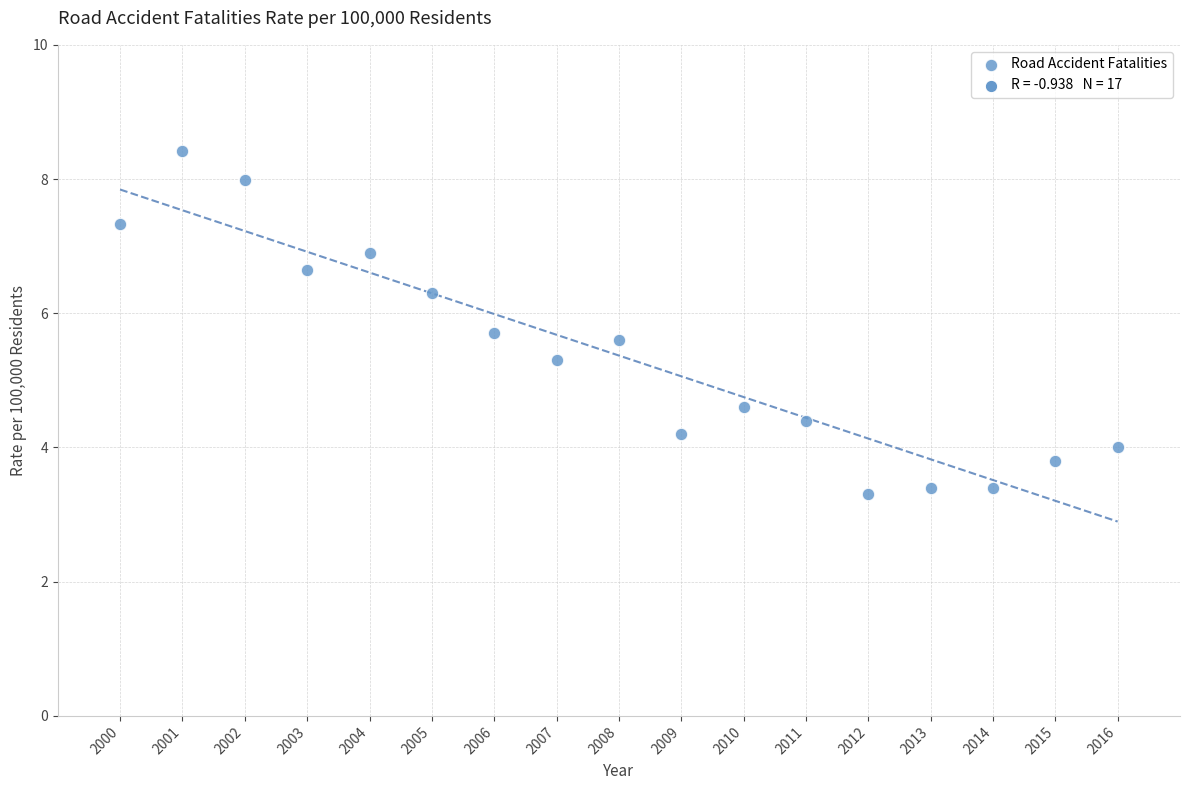

What Y value in the scatter plot is closest to 5?

5.3